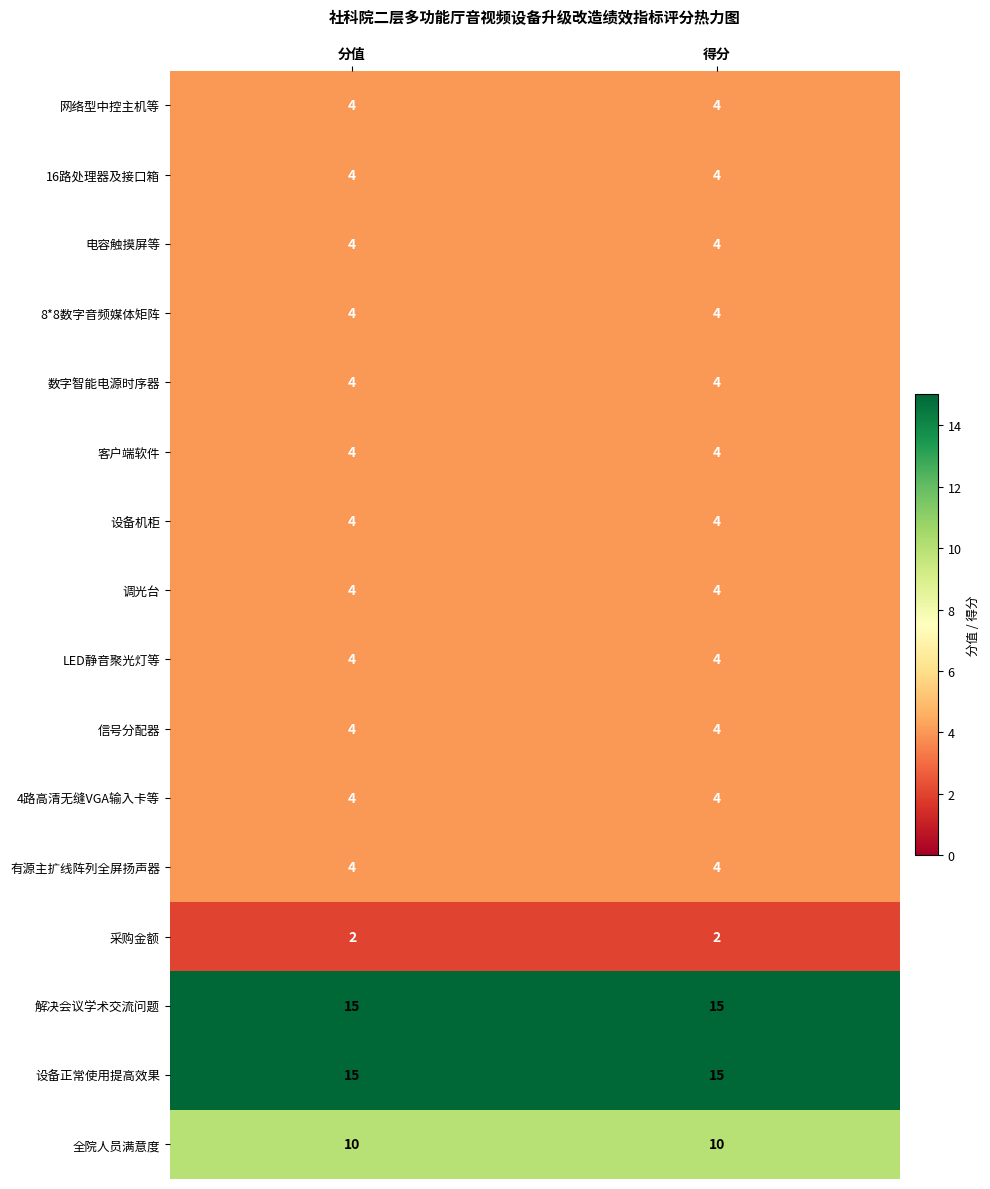

What is the total value across all series at 分值?

90